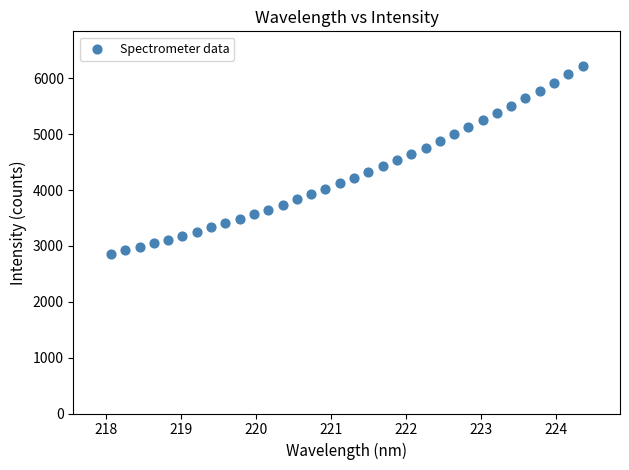

What is the range of X values (max minus min)?

6.3